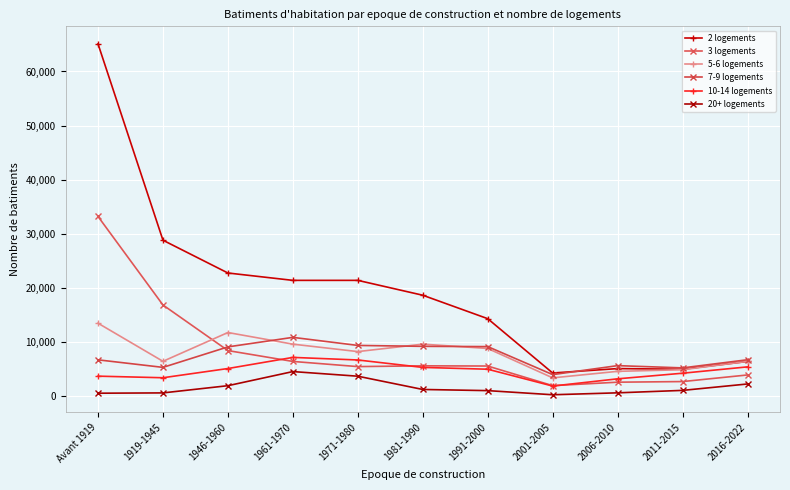

What is the difference between the highest and lowest values at Avant 1919?

64519